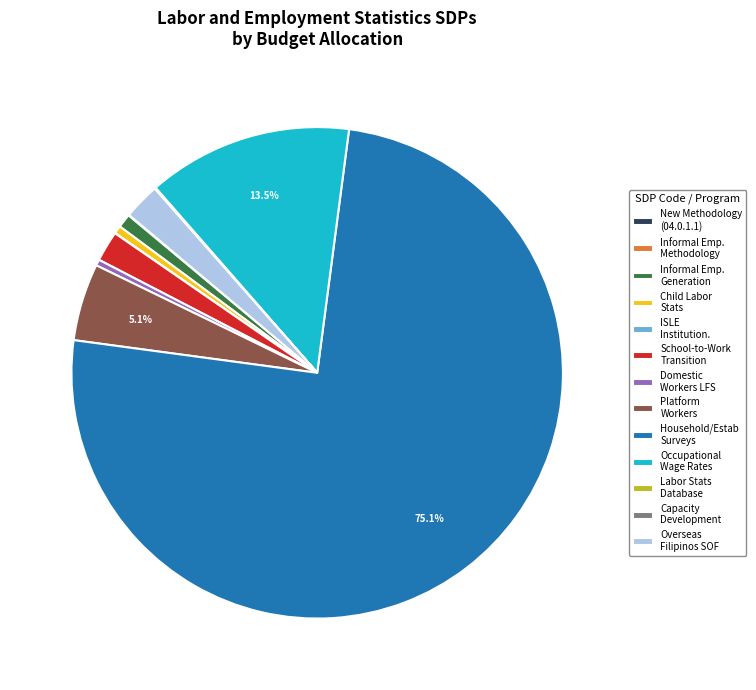

What is the majority slice?

Household/Estab Surveys